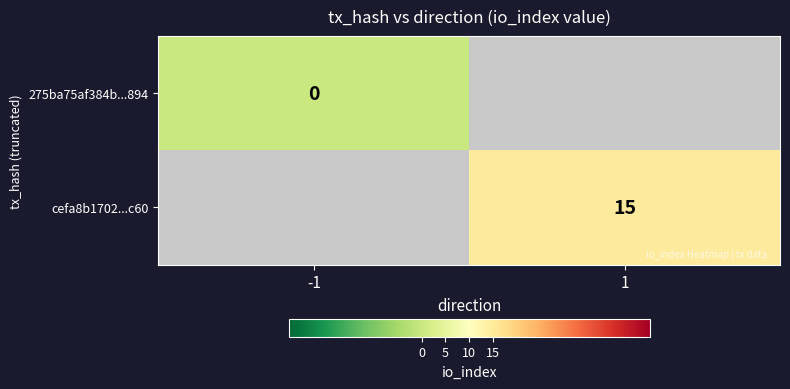

The value of cefa8b1702...c60 at 1 is 22. True or false?

False